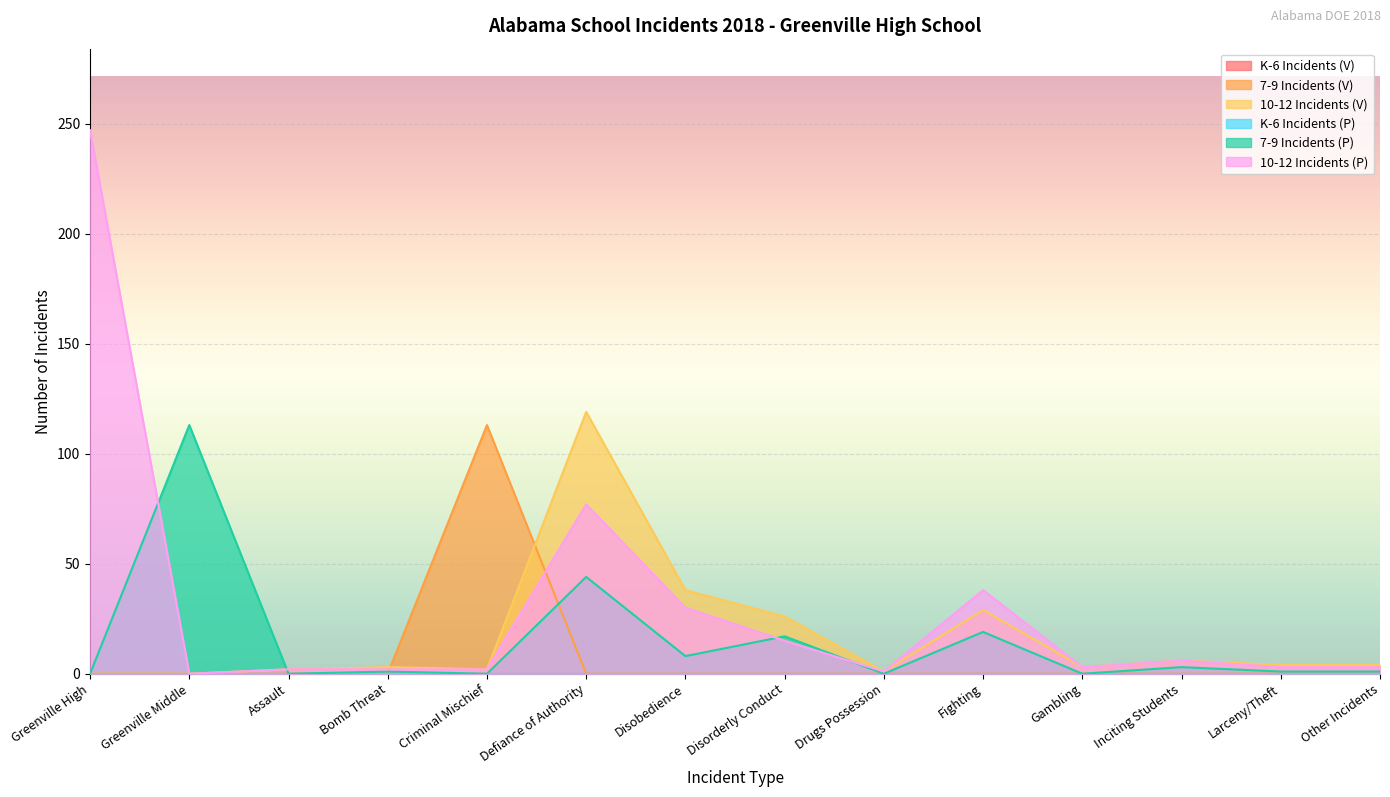

Where does the 10-12 Incidents (P) series first go above 3?

Greenville High